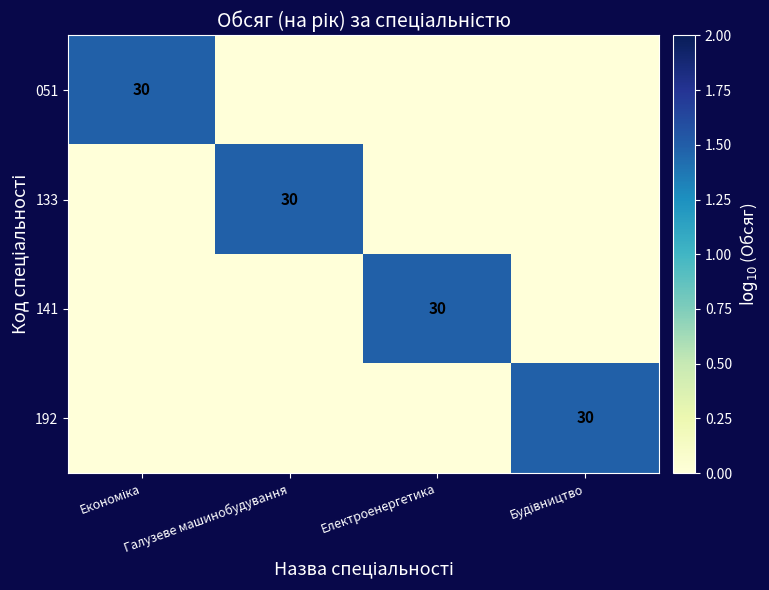

Is it true that 133 equals 30 at Галузеве машинобудування?

True